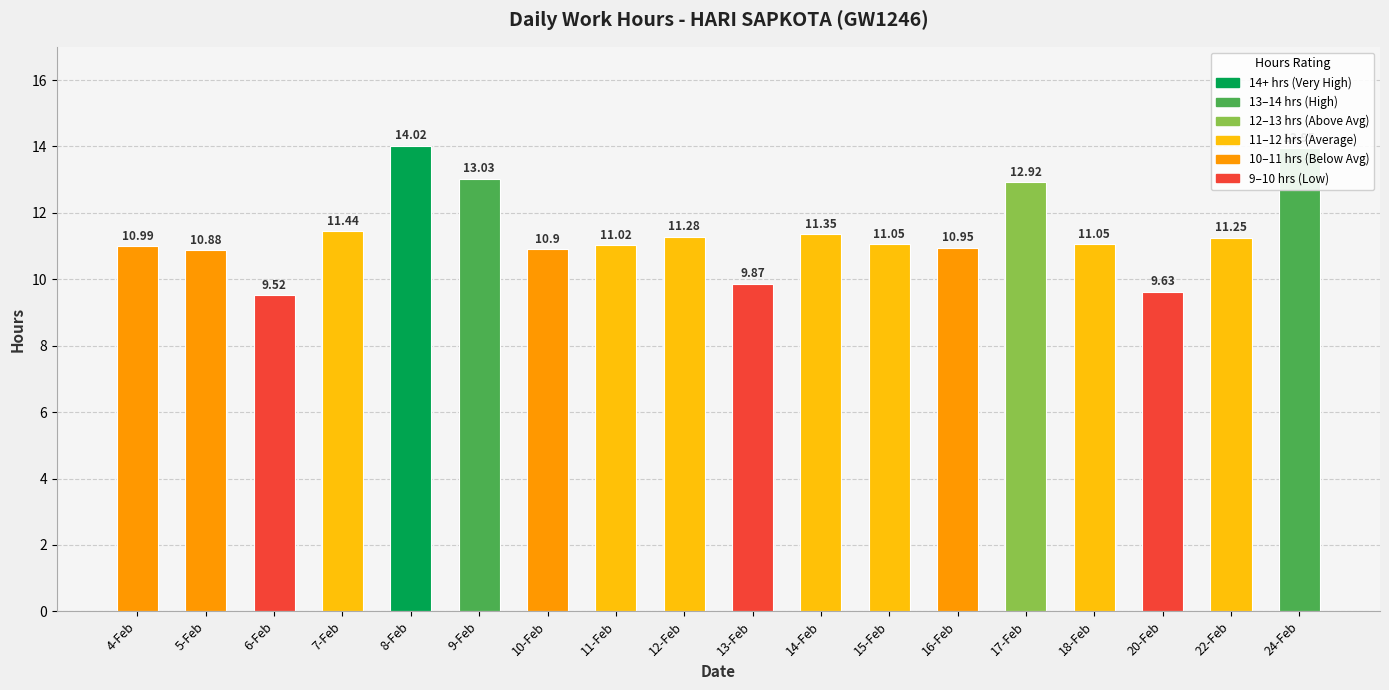

What is the label of the 11th bar from the right?

11-Feb